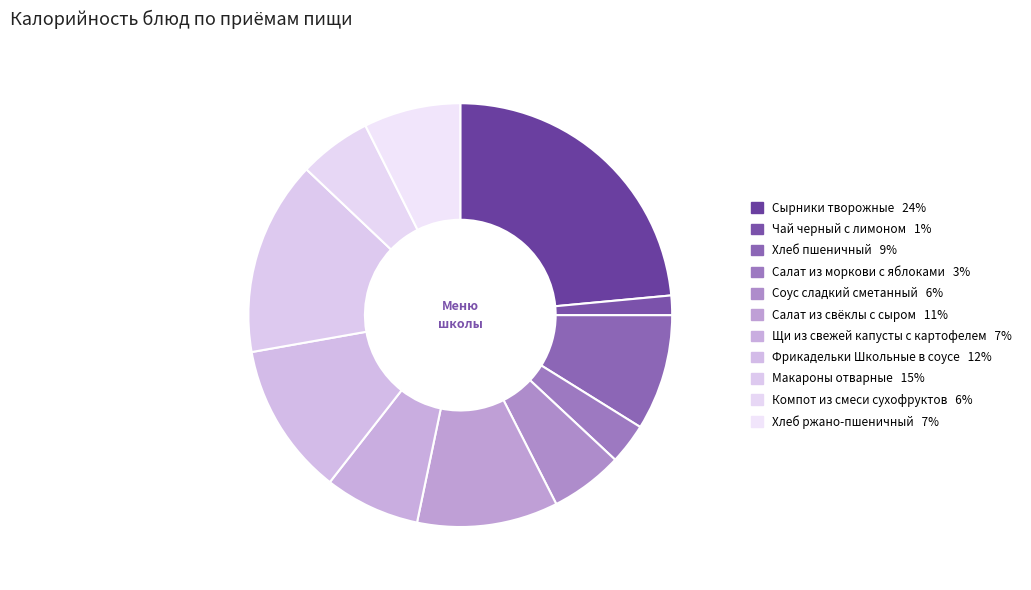

How many slices are in this pie chart?

11